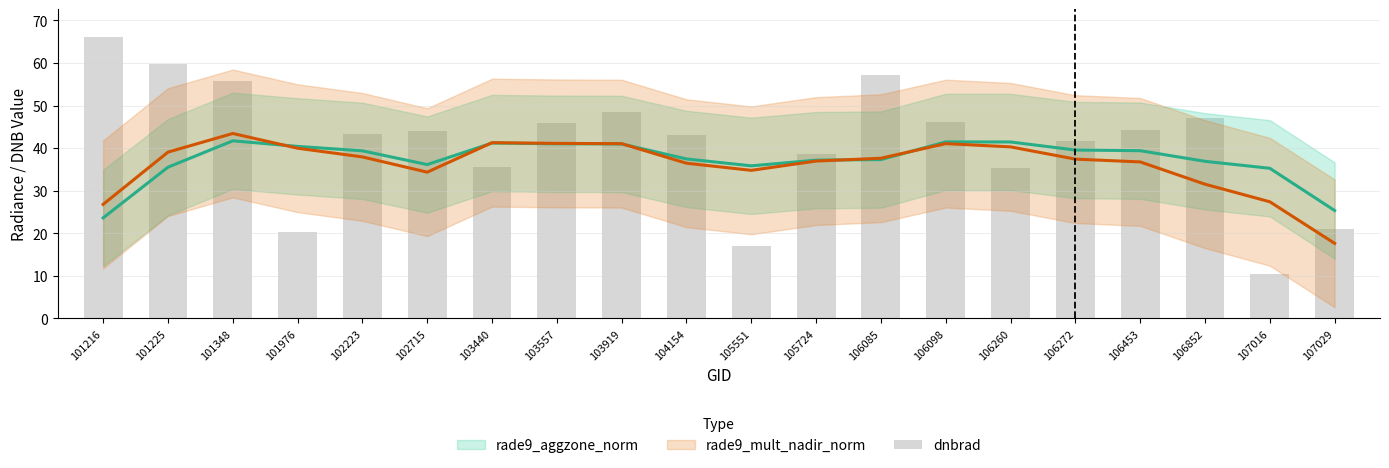

Are the bars horizontal?

No